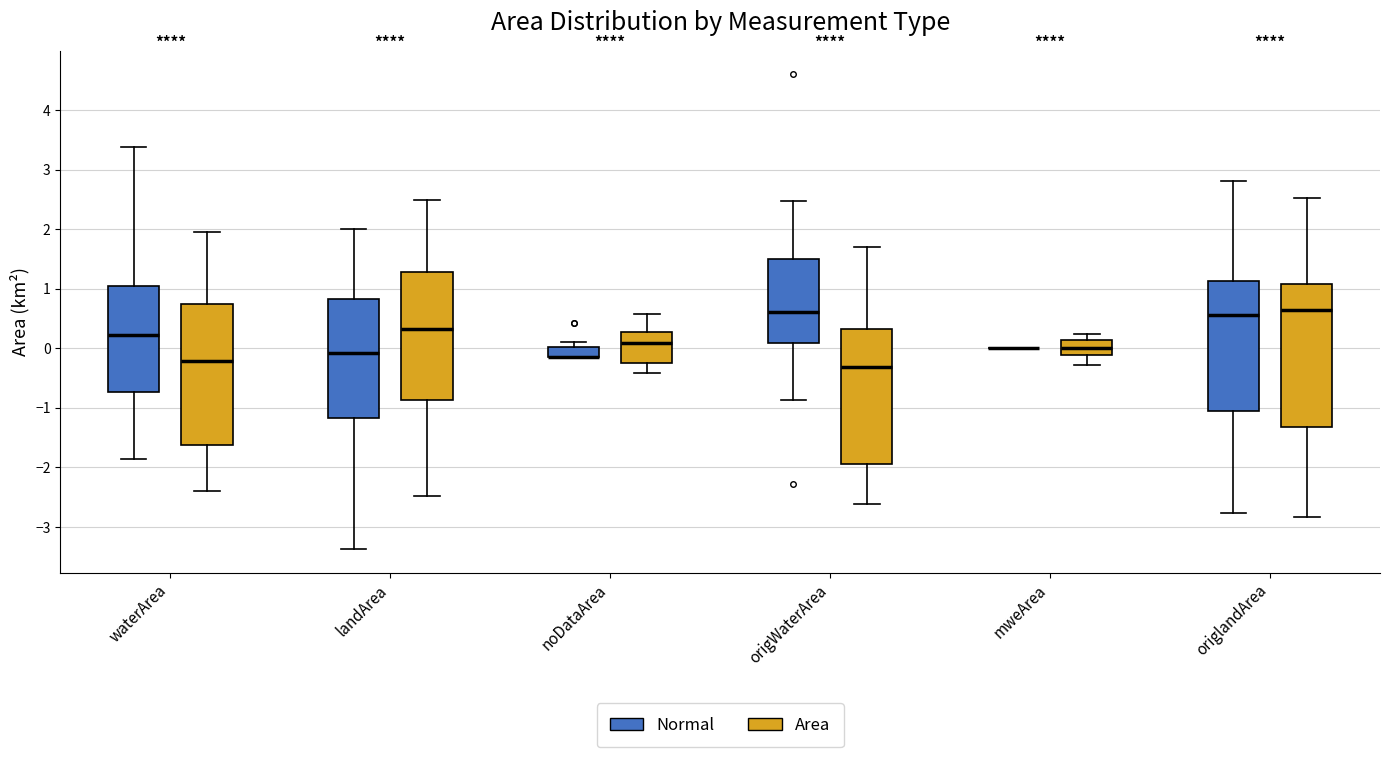

Reading left to right, read every box against the y-axis: the position of its median line, the range the box covers, and the ends of its whiskers. The values are not printed on the chart, so give them approximately, as read against the axis.

waterArea (Normal): median 0.2, box -0.7 to 1.0, whiskers -1.9 to 3.4
waterArea (Area): median -0.2, box -1.6 to 0.7, whiskers -2.4 to 2.0
landArea (Normal): median -0.1, box -1.2 to 0.8, whiskers -3.4 to 2.0
landArea (Area): median 0.3, box -0.9 to 1.3, whiskers -2.5 to 2.5
noDataArea (Normal): median -0.1 (drawn on the box's lower edge), box -0.1 to 0.0, whiskers -0.1 to 0.1
noDataArea (Area): median 0.1, box -0.2 to 0.3, whiskers -0.4 to 0.6
origWaterArea (Normal): median 0.6, box 0.1 to 1.5, whiskers -0.9 to 2.5
origWaterArea (Area): median -0.3, box -1.9 to 0.3, whiskers -2.6 to 1.7
mweArea (Normal): box collapsed to a line at 0.0, whiskers 0.0 to 0.0
mweArea (Area): median 0.0, box -0.1 to 0.1, whiskers -0.3 to 0.2
origlandArea (Normal): median 0.6, box -1.0 to 1.1, whiskers -2.8 to 2.8
origlandArea (Area): median 0.6, box -1.3 to 1.1, whiskers -2.8 to 2.5